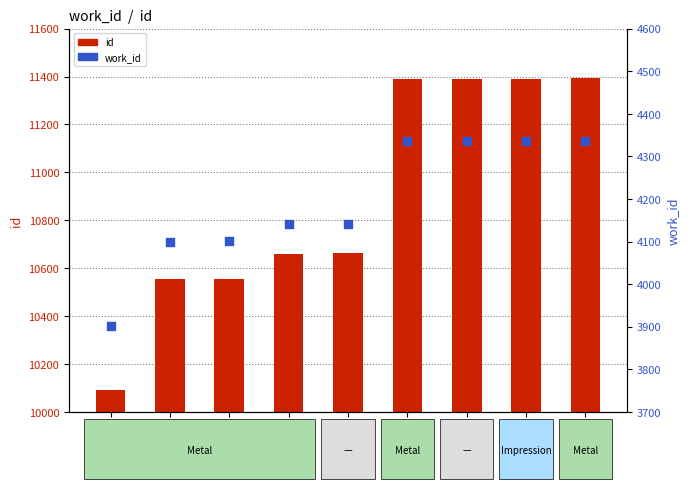

Is the value of id at 10665 greater than the value of work_id at 10555?

Yes